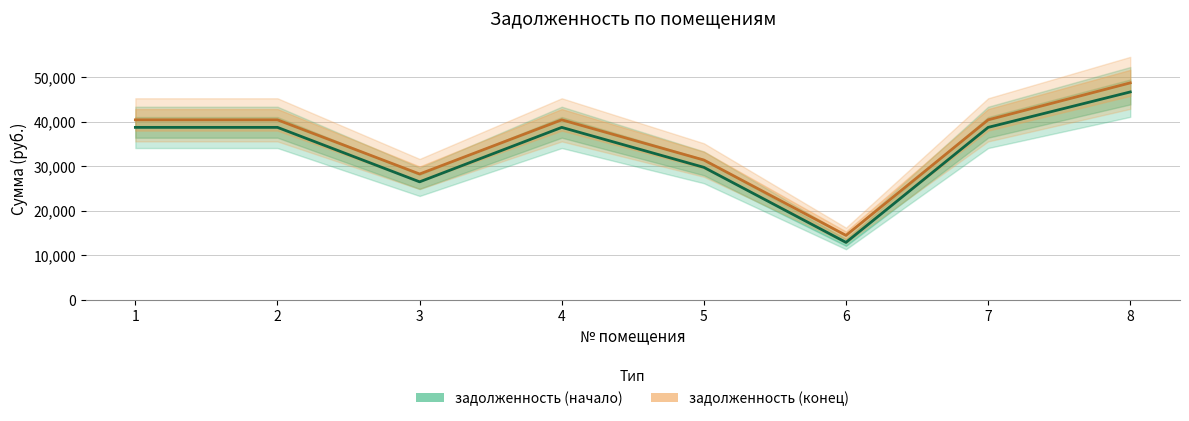

What is the sum of all задолженность (начало) values?

270475.5